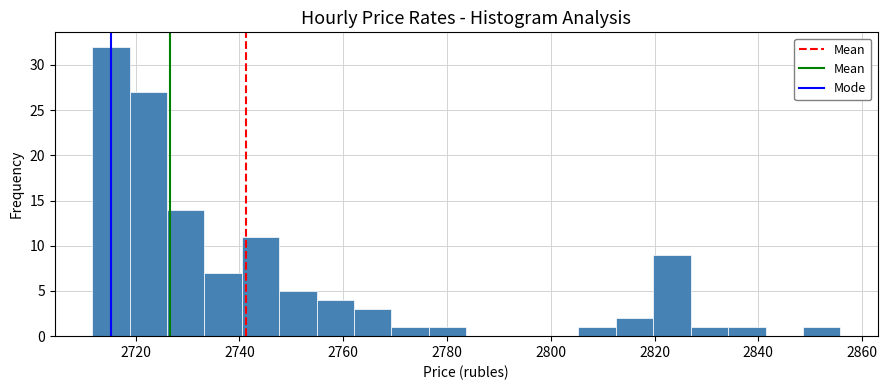

Around what value on the x-axis is the tallest bar? Give the approximate position of its centre, as read against the axis.

2716